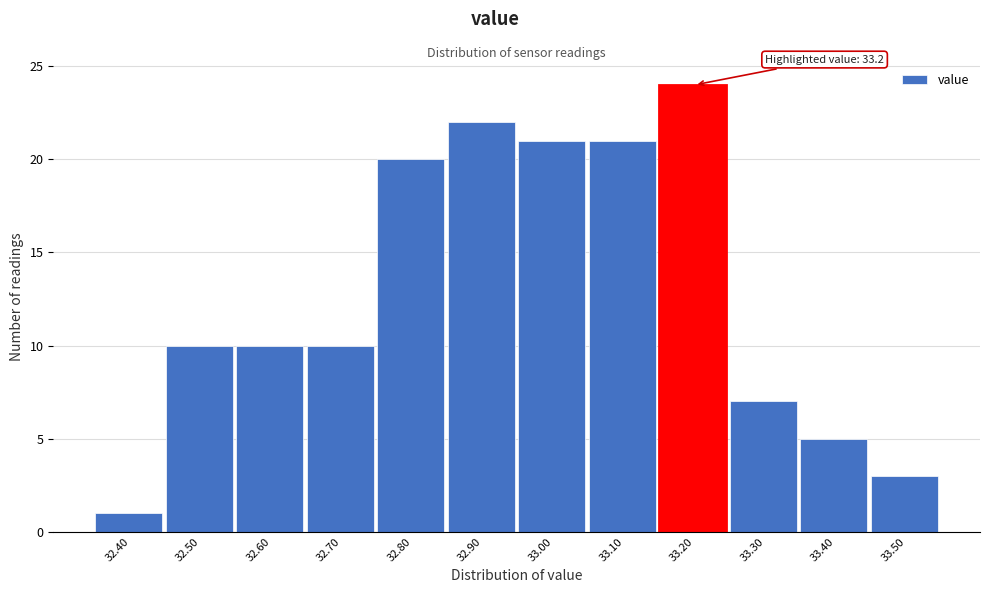

Reading right to left, what are all the values shown in this chart?

3	5	7	24	21	21	22	20	10	10	10	1